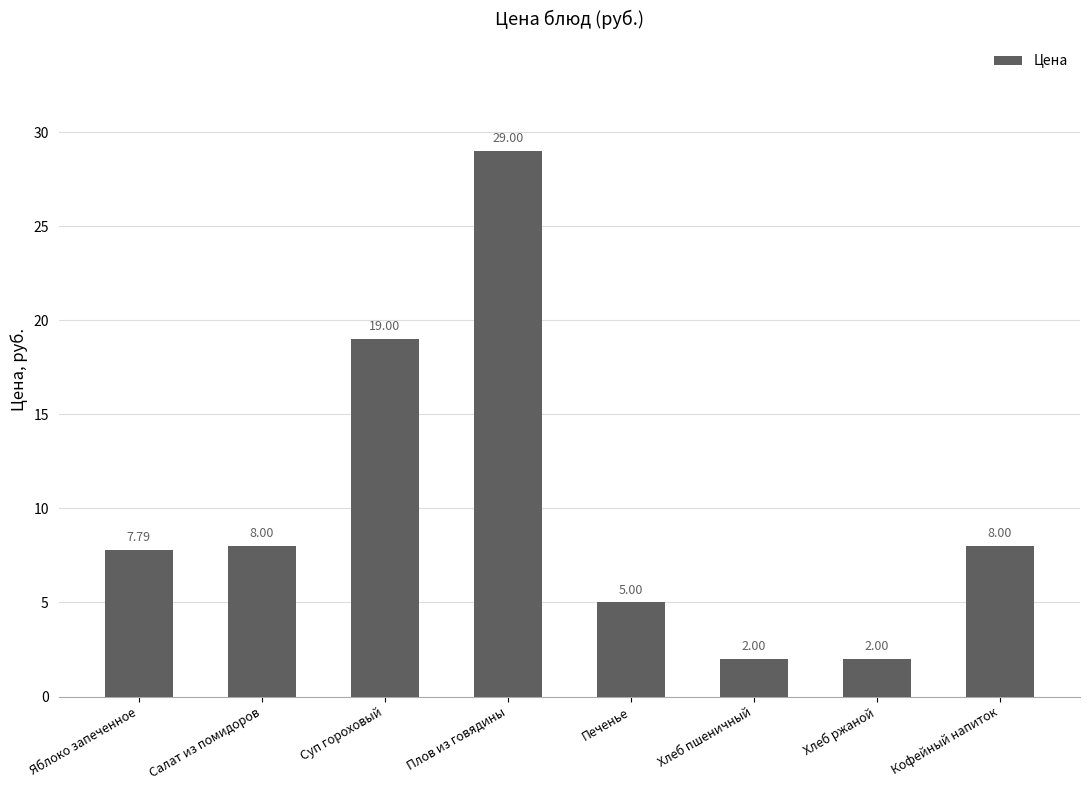

What is the sum of all values?

80.8